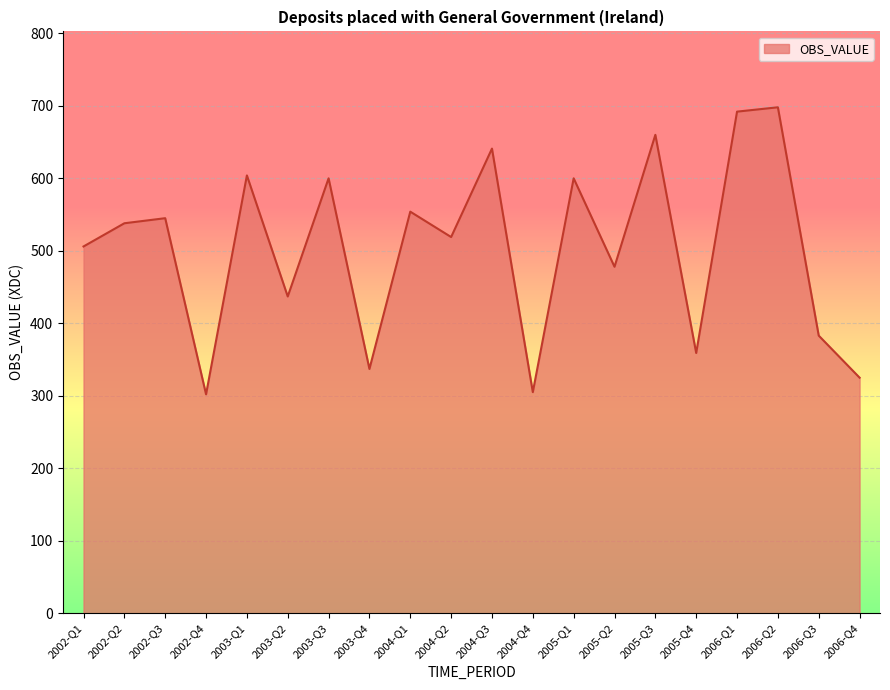

What is the change in value from 2003-Q2 to 2004-Q2?

+82